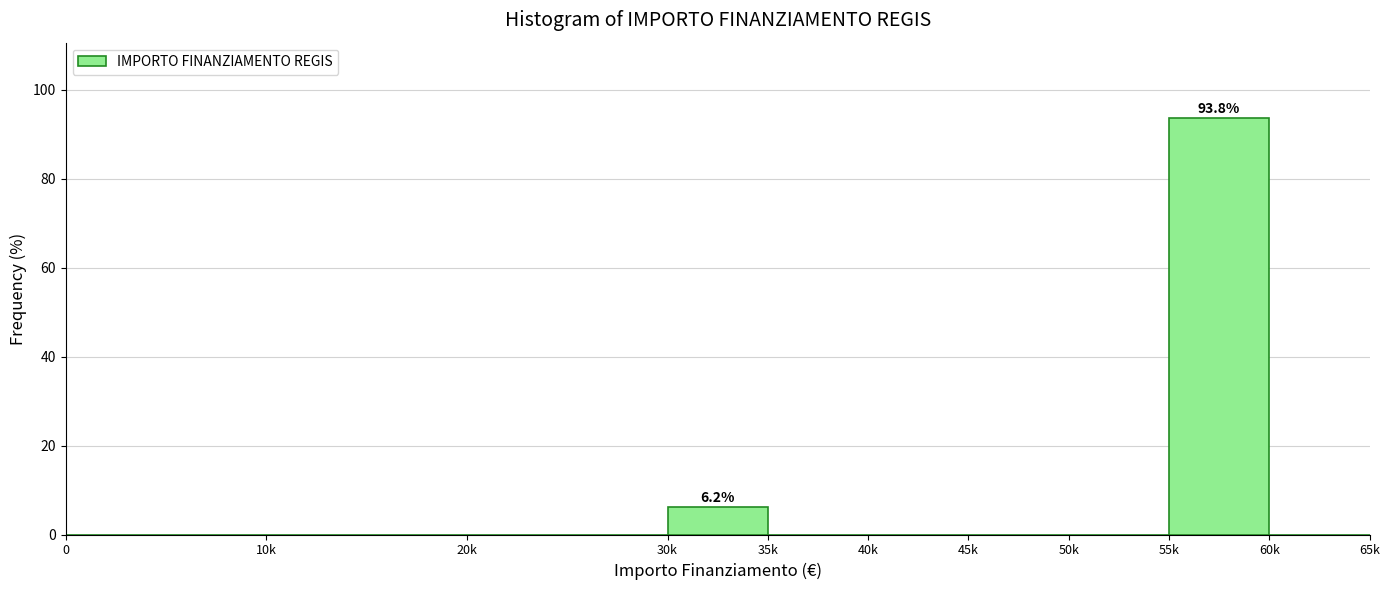

What is the sum of all values?

100.0